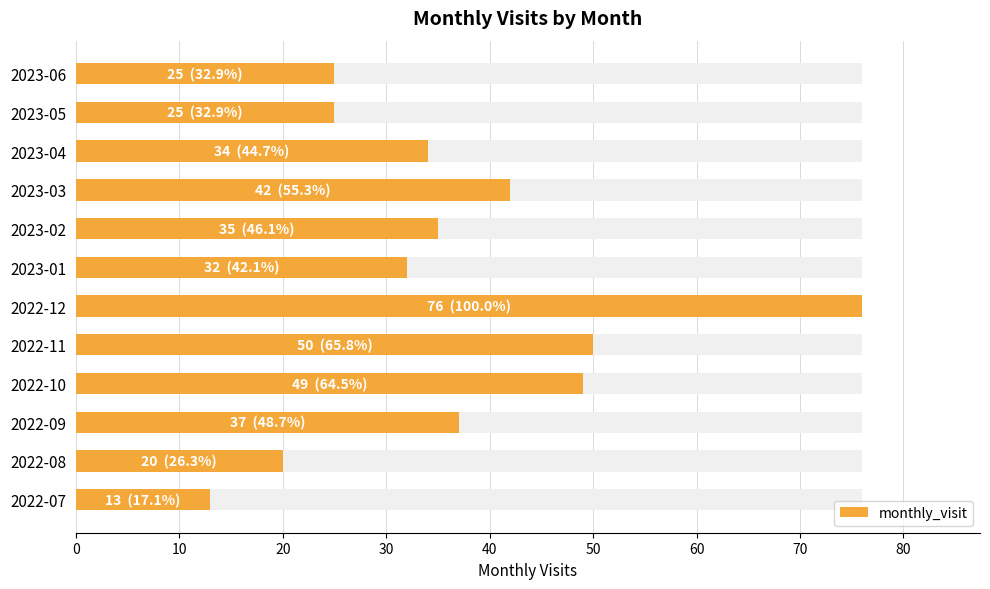

What is the value of the 3rd bar from the left?

37